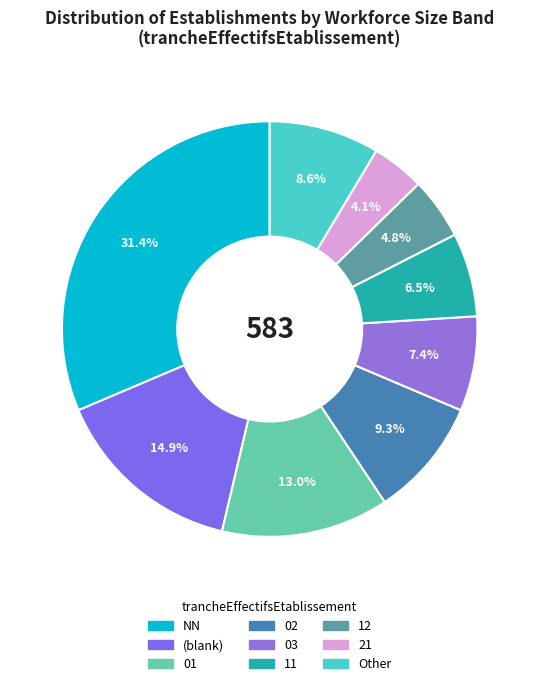

How many segments does this pie chart have?

9